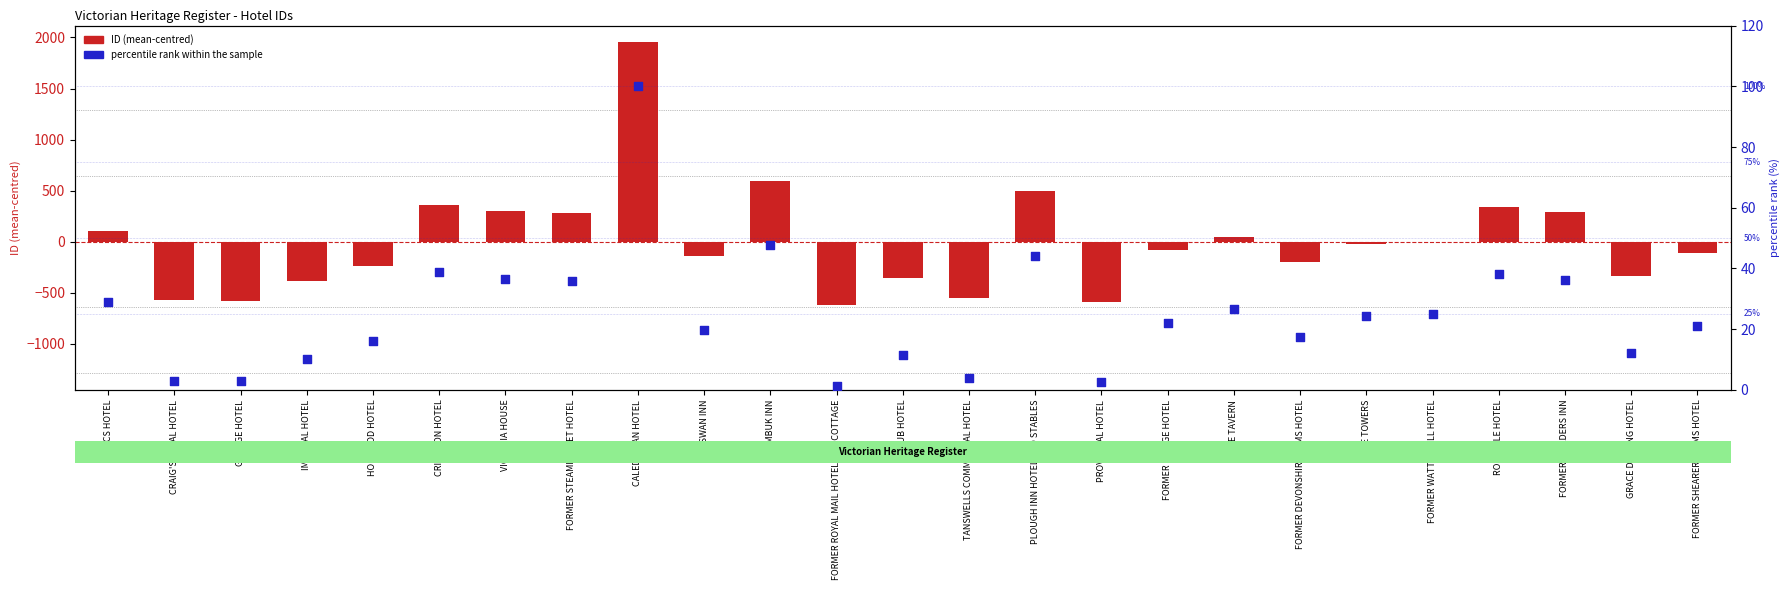

At how many categories does at least one series exceed 1390?

1